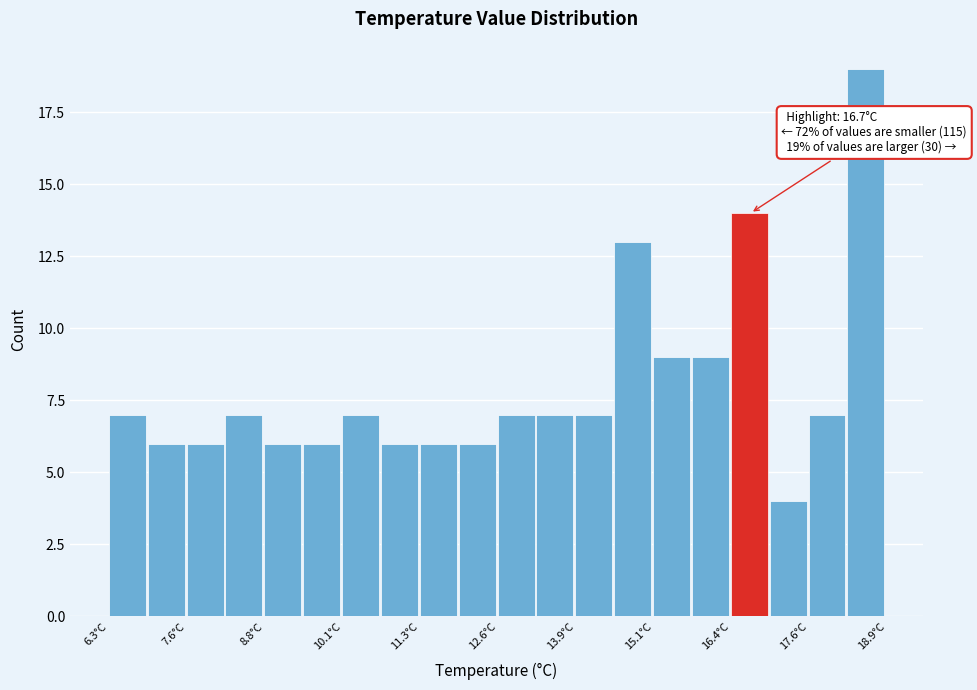

Around what value on the x-axis is the tallest bar? Give the approximate position of its centre, as read against the axis.

18.6